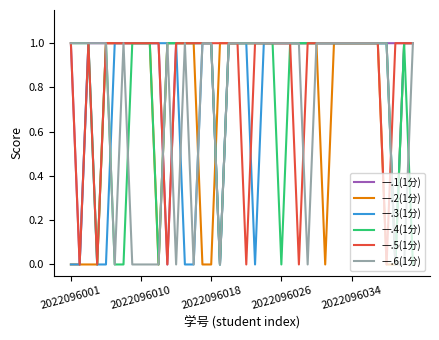

Which series has the largest total across all categories?

一.1(1分)